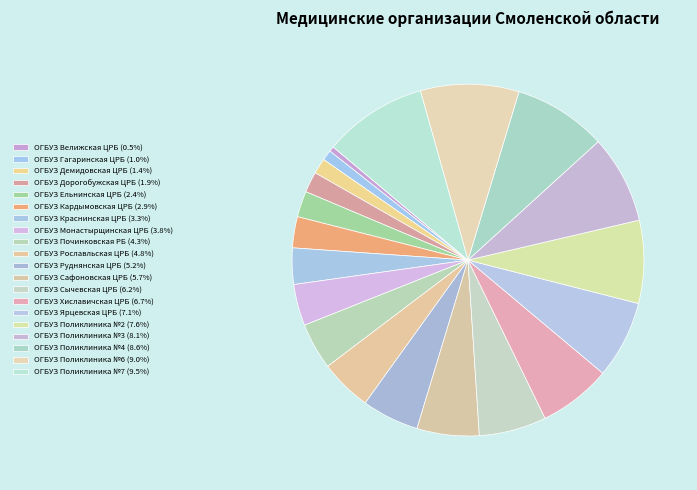

To the nearest percent, what is the difference between the ОГБУЗ Дорогобужская ЦРБ and ОГБУЗ Починковская РБ slice percentages?

2%